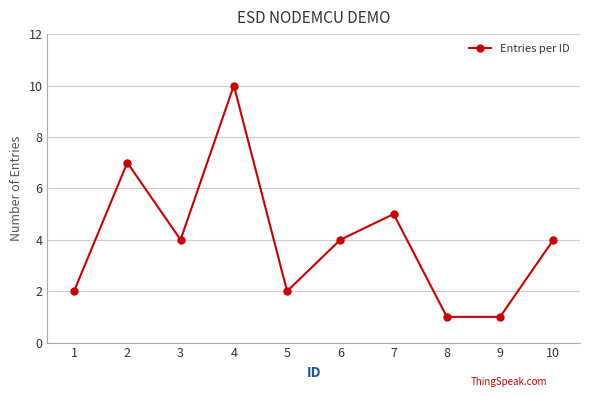

Reading left to right, transcribe all the data shown in this chart.

1=2	2=7	3=4	4=10	5=2	6=4	7=5	8=1	9=1	10=4